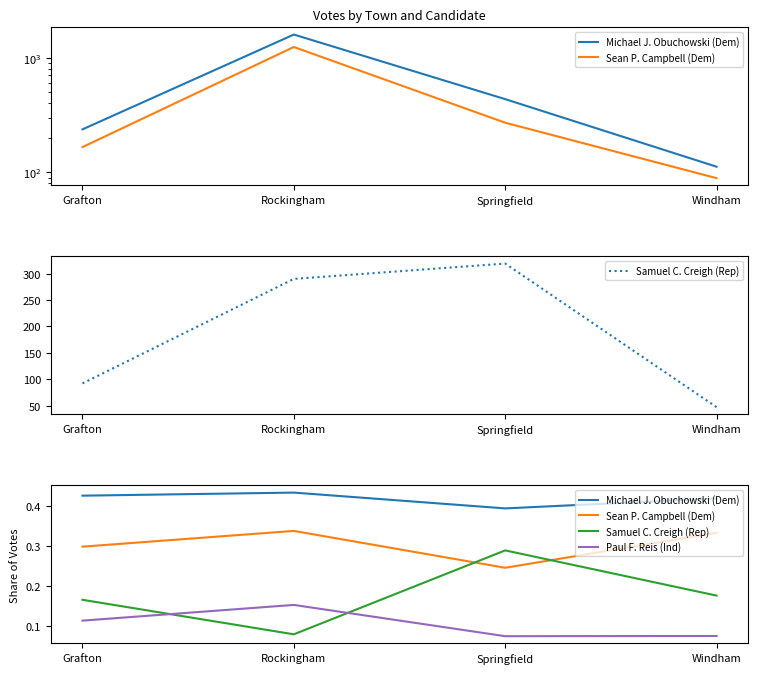

What is the label of the 2nd point from the right?

Springfield